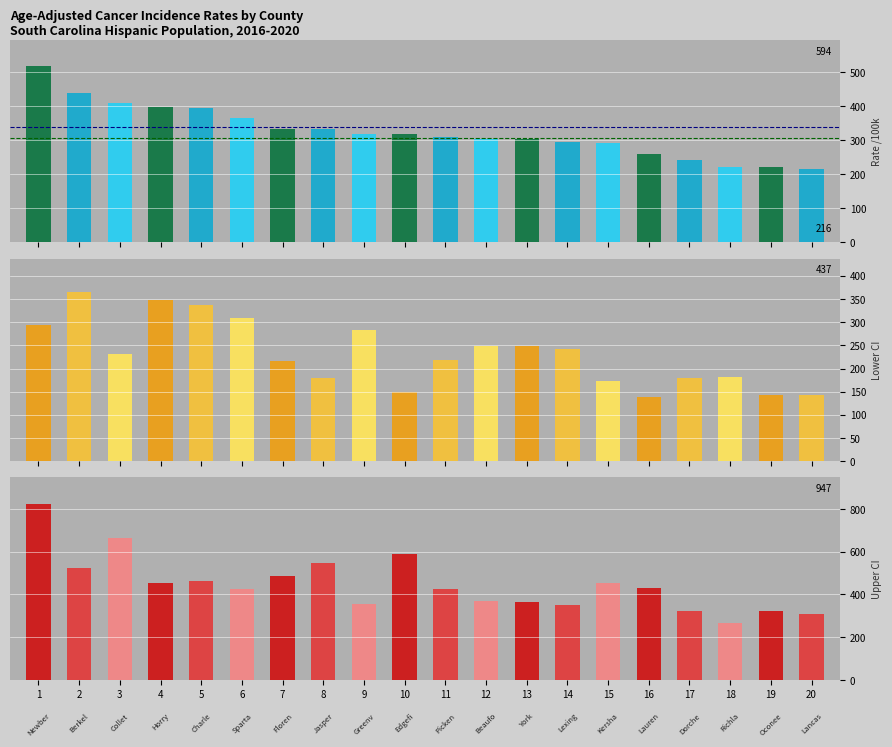

Where is Upper 95% CI nearest to the value 545?

8